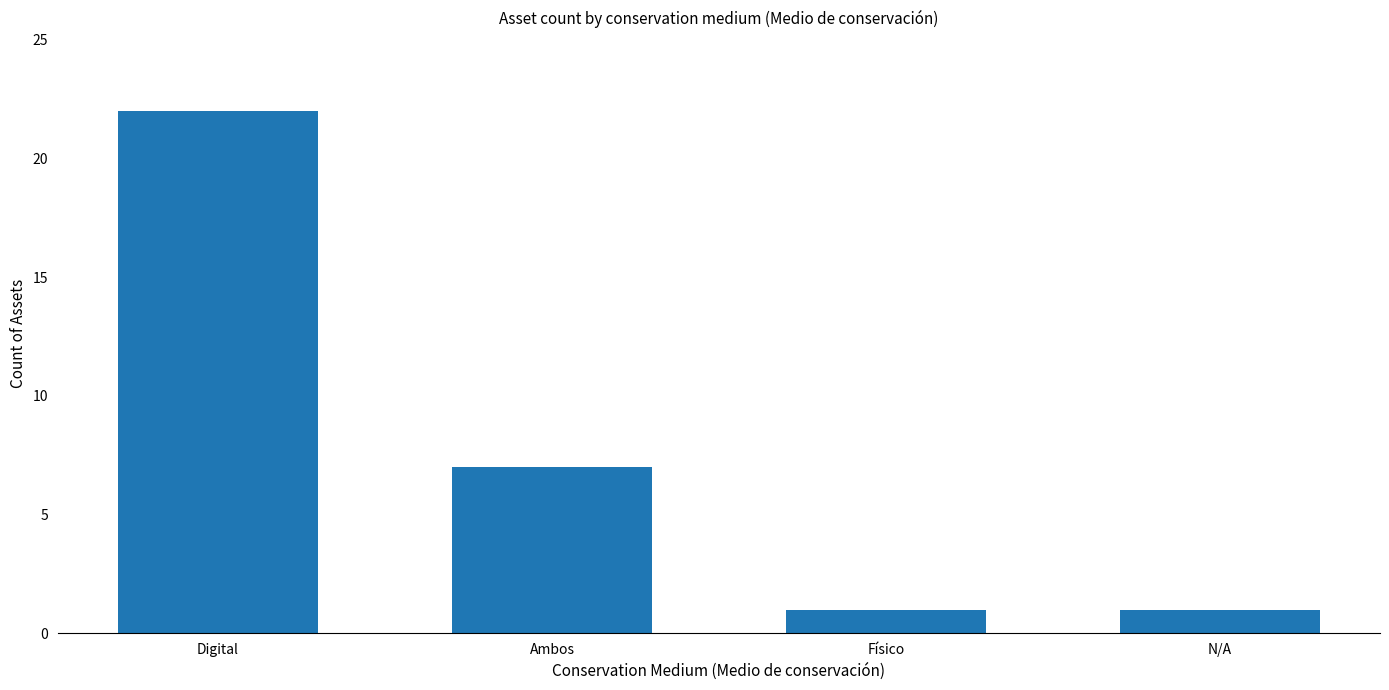

True or false: the data shows 35 at Digital.

False